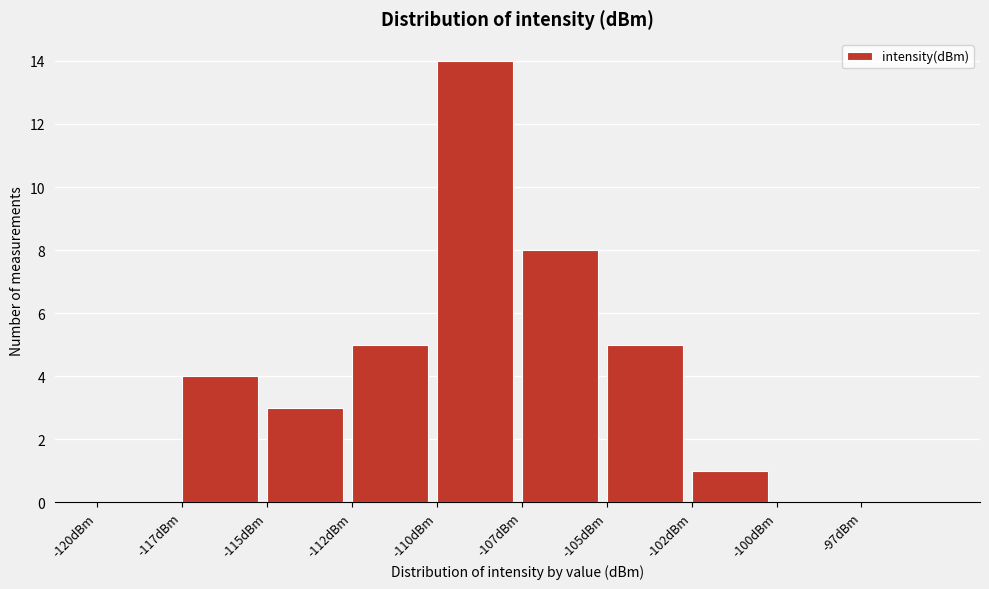

Reading left to right, transcribe all the data shown in this chart.

-120dBm=0	-117dBm=4	-115dBm=3	-112dBm=5	-110dBm=14	-107dBm=8	-105dBm=5	-102dBm=1	-100dBm=0	-97dBm=0